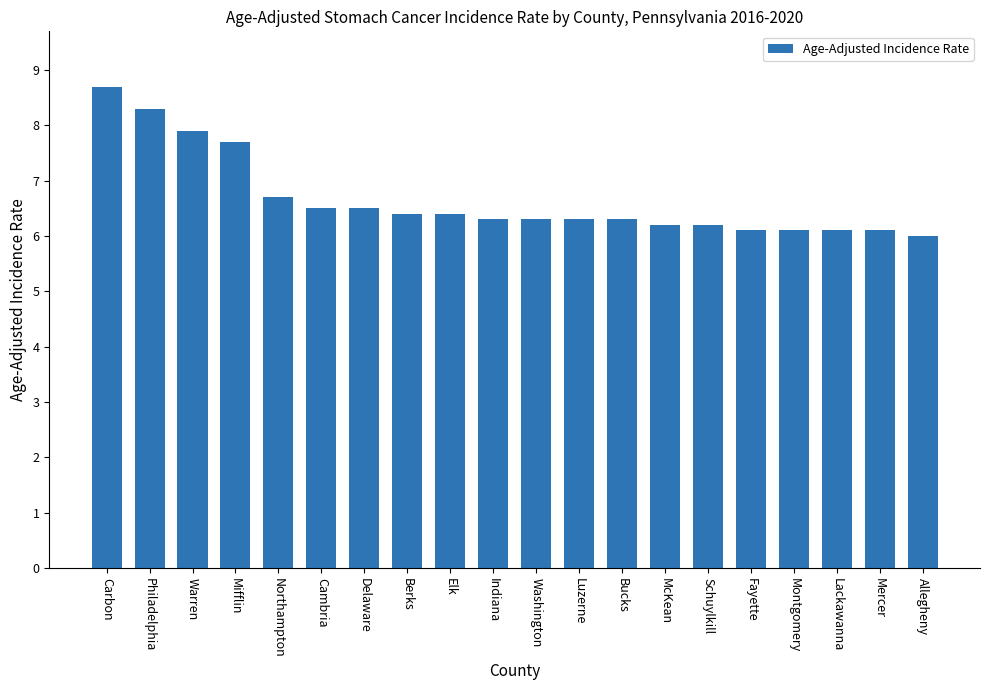

What is the label of the 15th bar from the right?

Cambria